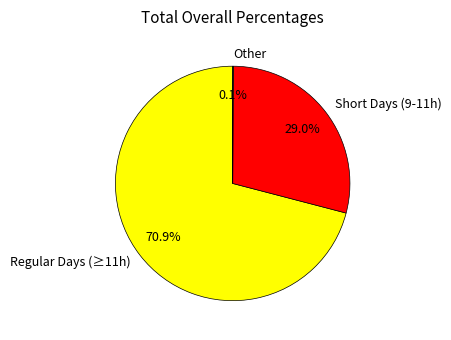

Approximately how many times larger is the value at Short Days (9-11h) compared to Regular Days (≥11h)?

0.4